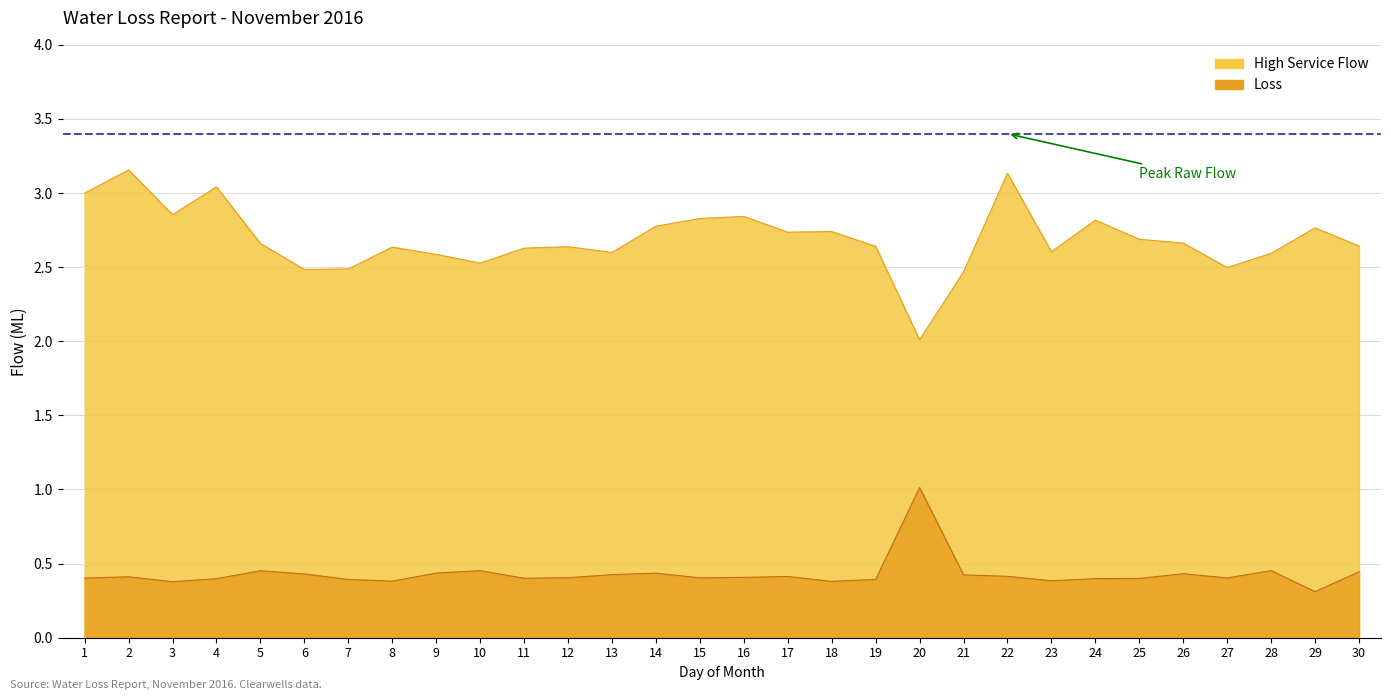

Which has a higher value, 28 or 6?

28